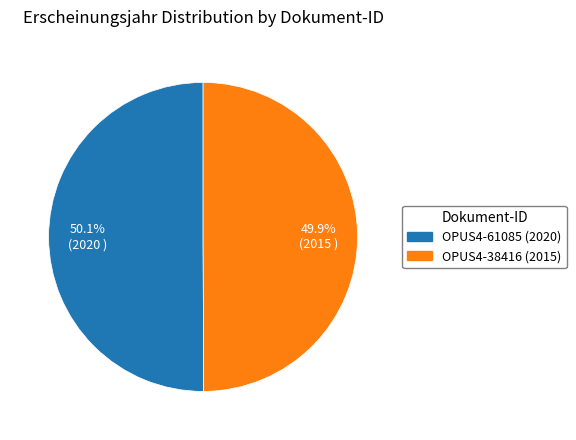

To the nearest percent, what portion does OPUS4-61085 (2020) represent?

50%